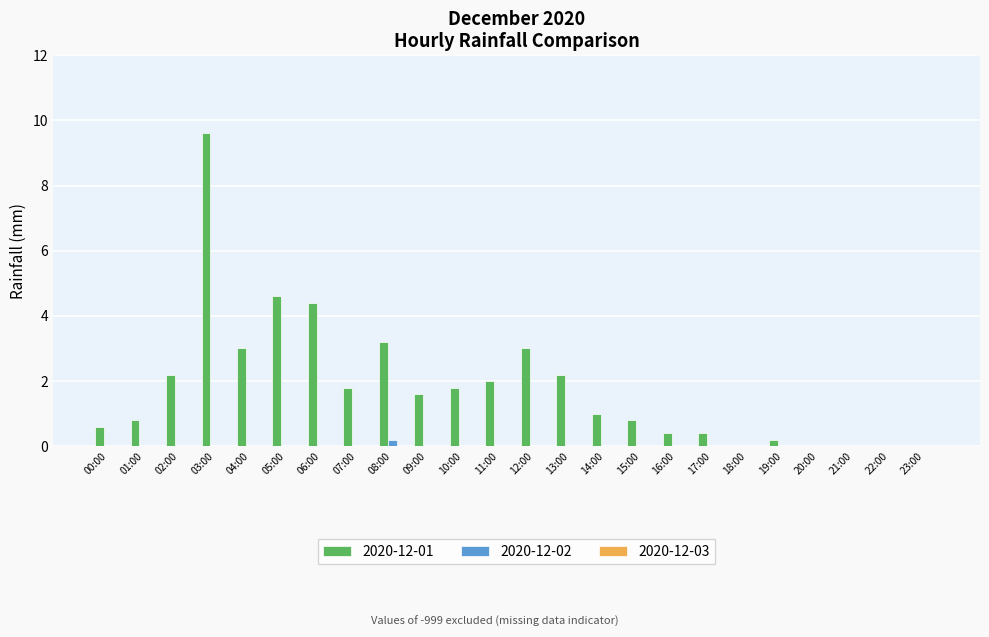

What is the sum of all 2020-12-01 values?

43.6